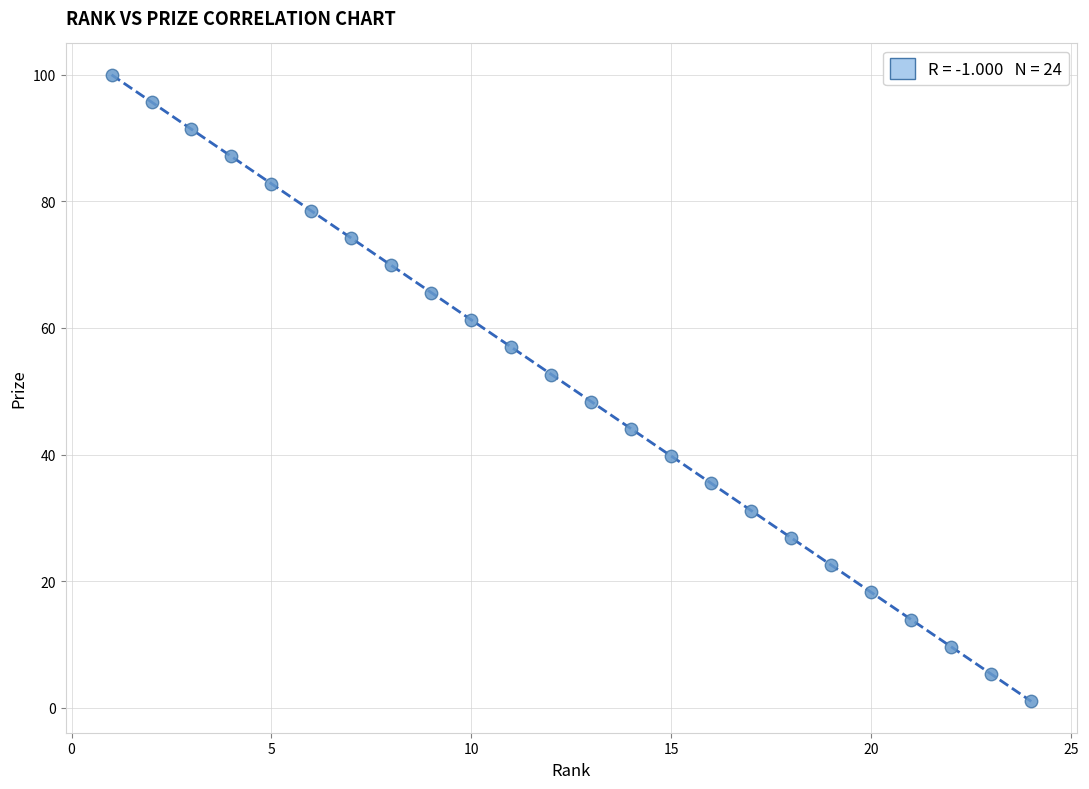

What is the range of X values (max minus min)?

23.0